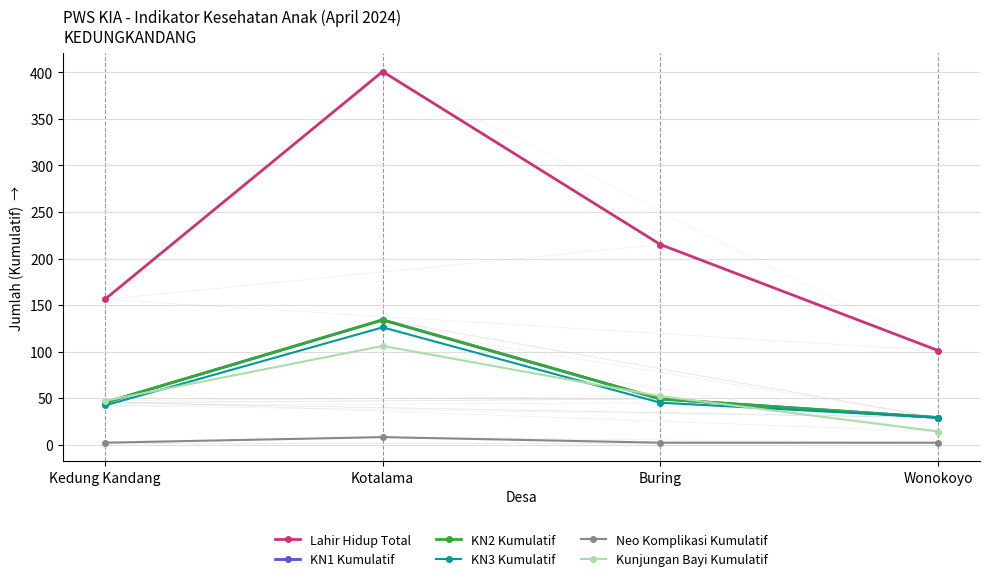

Reading right to left, extract all data points from this chart.

Lahir Hidup Total: Wonokoyo=101	Buring=215	Kotalama=401	Kedung Kandang=156
KN1 Kumulatif: Wonokoyo=29	Buring=49	Kotalama=134	Kedung Kandang=45
KN2 Kumulatif: Wonokoyo=29	Buring=49	Kotalama=134	Kedung Kandang=45
KN3 Kumulatif: Wonokoyo=29	Buring=45	Kotalama=126	Kedung Kandang=42
Neo Komplikasi Kumulatif: Wonokoyo=2	Buring=2	Kotalama=8	Kedung Kandang=2
Kunjungan Bayi Kumulatif: Wonokoyo=14	Buring=52	Kotalama=106	Kedung Kandang=47